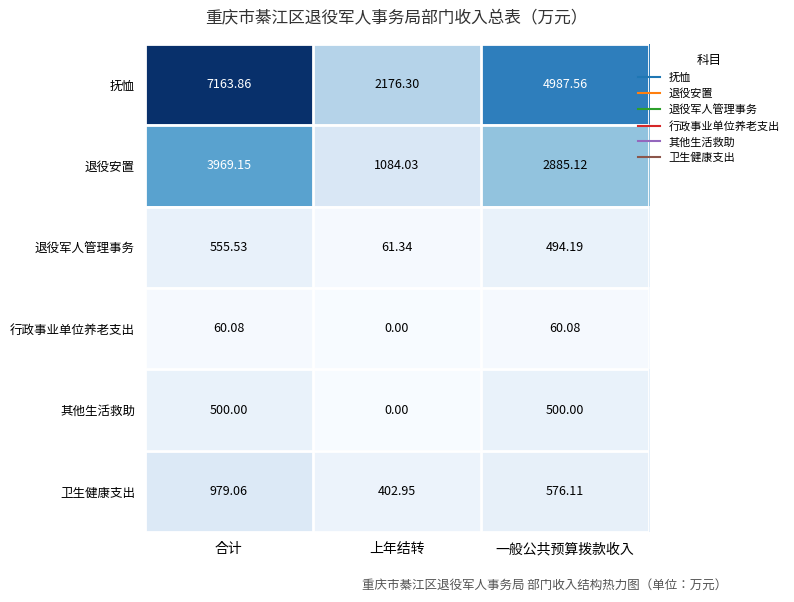

Which category has the lowest value in the 退役军人管理事务 series?

上年结转